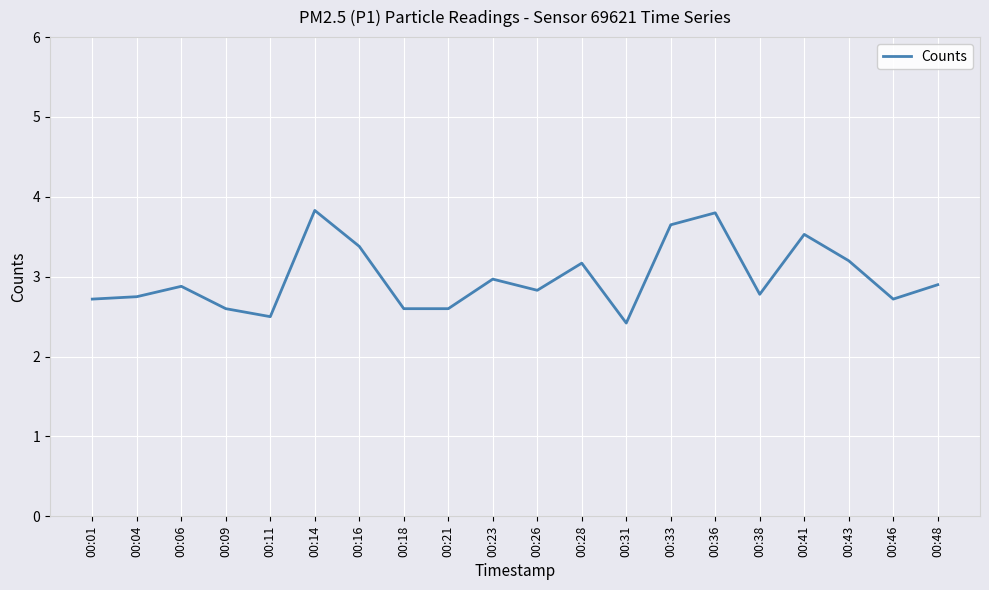

Approximately how many times larger is the value at 00:43 compared to 00:36?

0.8